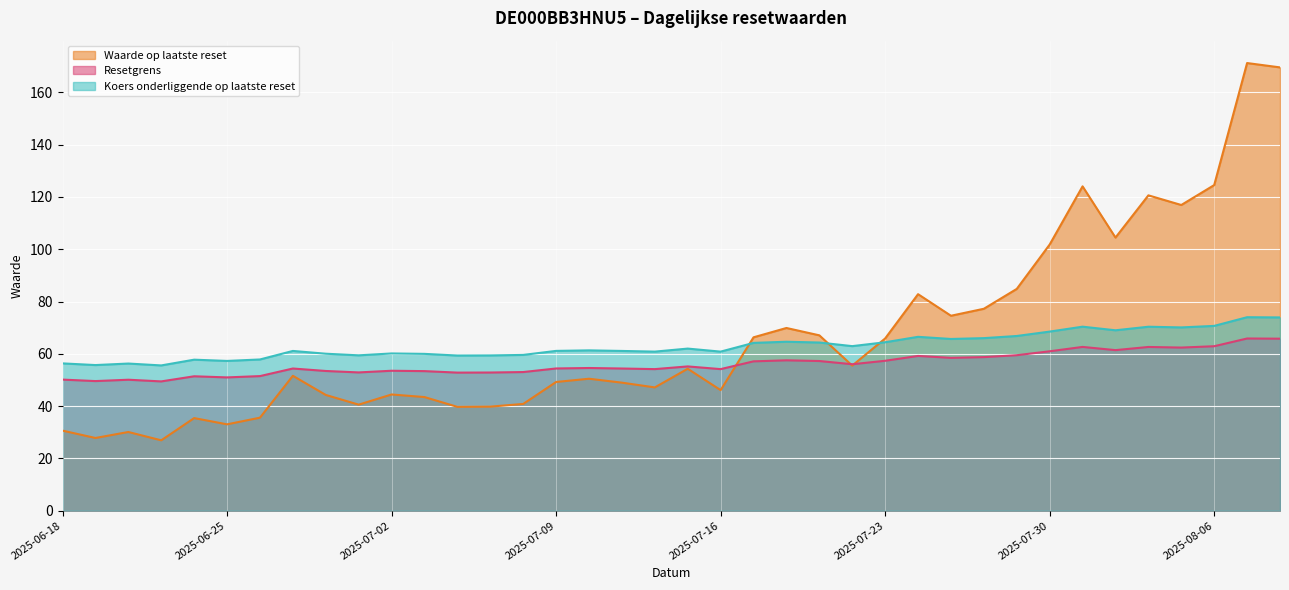

Which series has the largest range (max minus min)?

Waarde op laatste reset